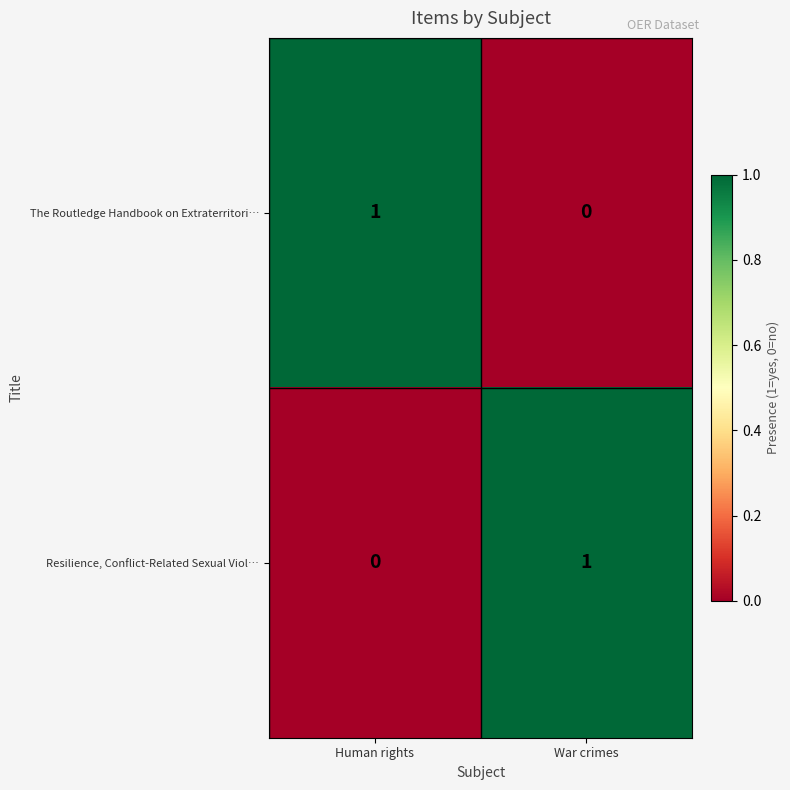

Rank the series at Human rights from lowest to highest value.

Resilience, Conflict-Related Sexual Viol…, The Routledge Handbook on Extraterritori…